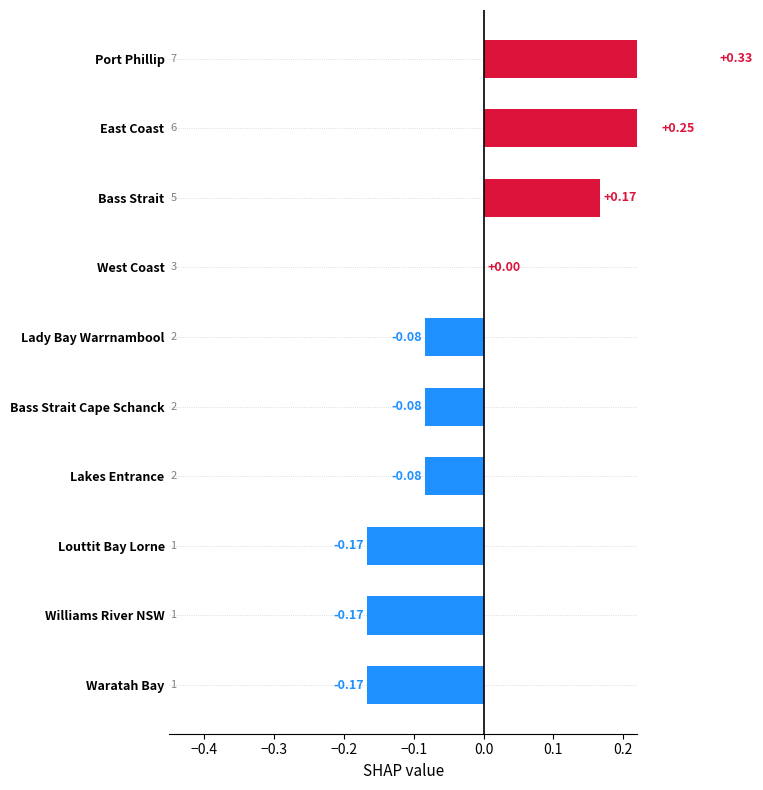

How many values are between 0 and 1?

4